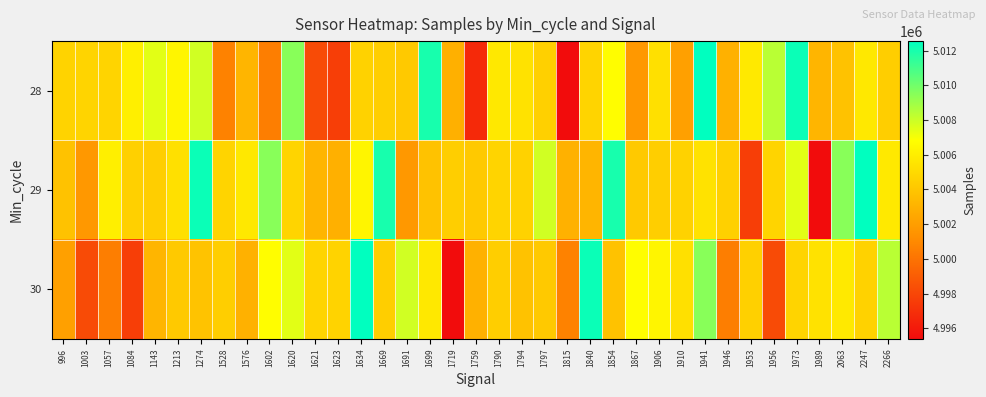

At 1213, list the series in order from largest to smallest.

28, 29, 30